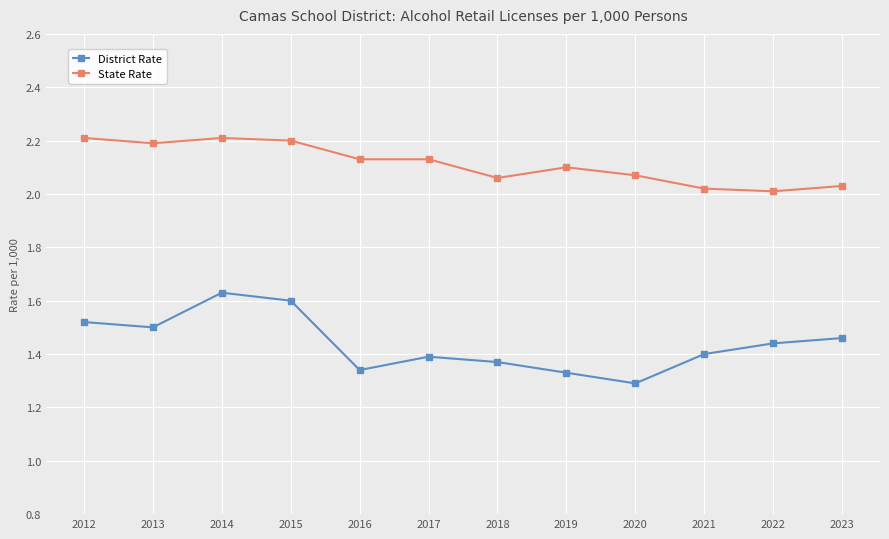

True or false: State Rate has more than 0 points higher than both neighbors.

True